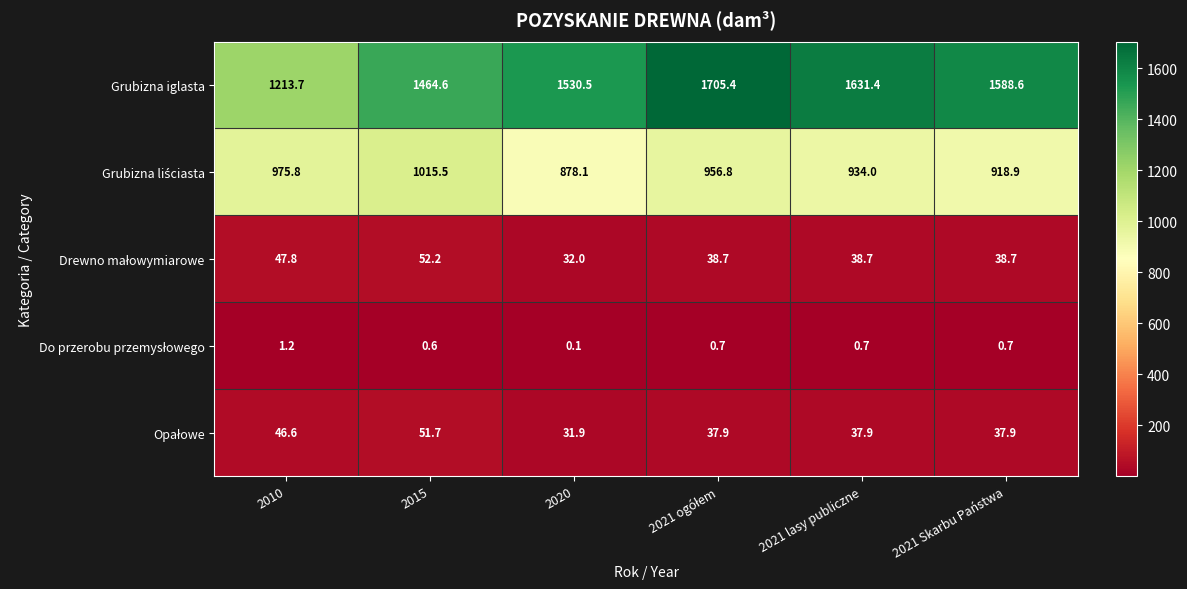

What is the minimum value for Grubizna iglasta?

1213.7